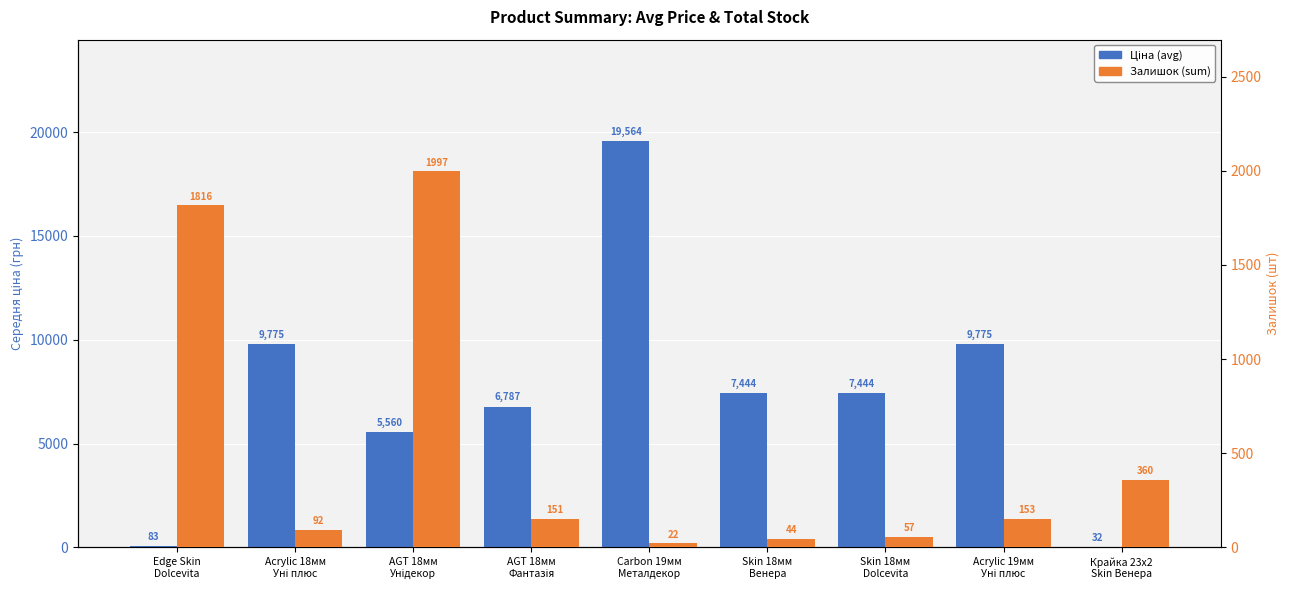

At which label does Залишок (sum) reach its peak?

AGT 18мм
Унідекор